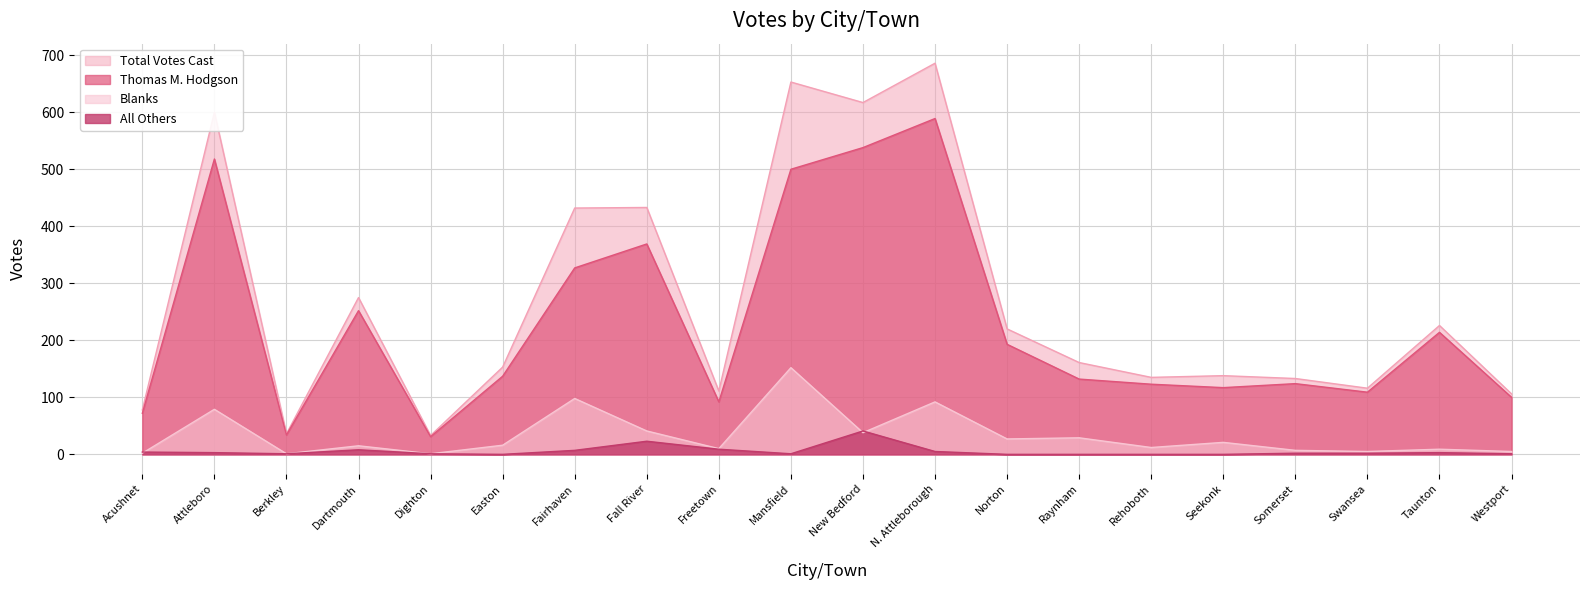

What is the sum of all Blanks values?

660